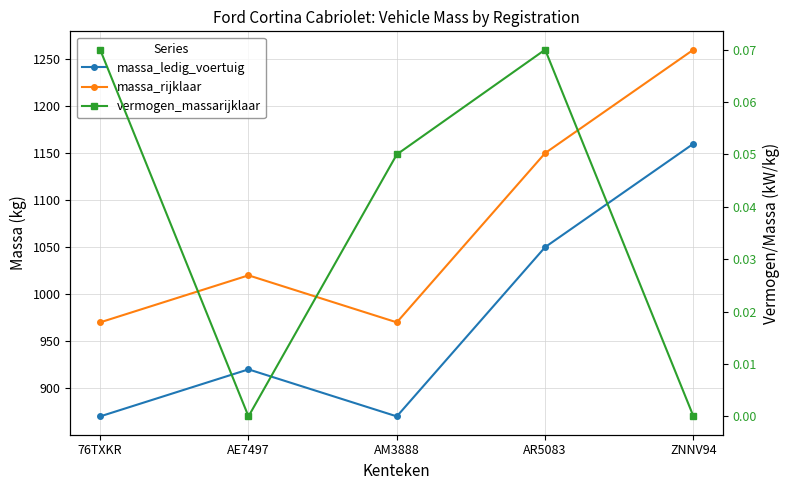

What is the maximum value for massa_ledig_voertuig?

1160.0